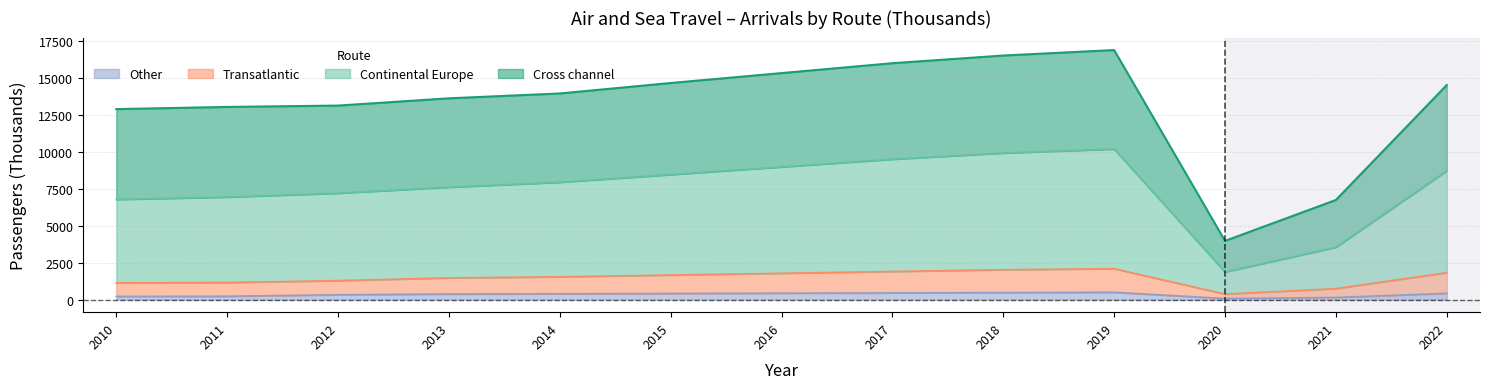

True or false: Other has a value of 460.0 at 2017.

True